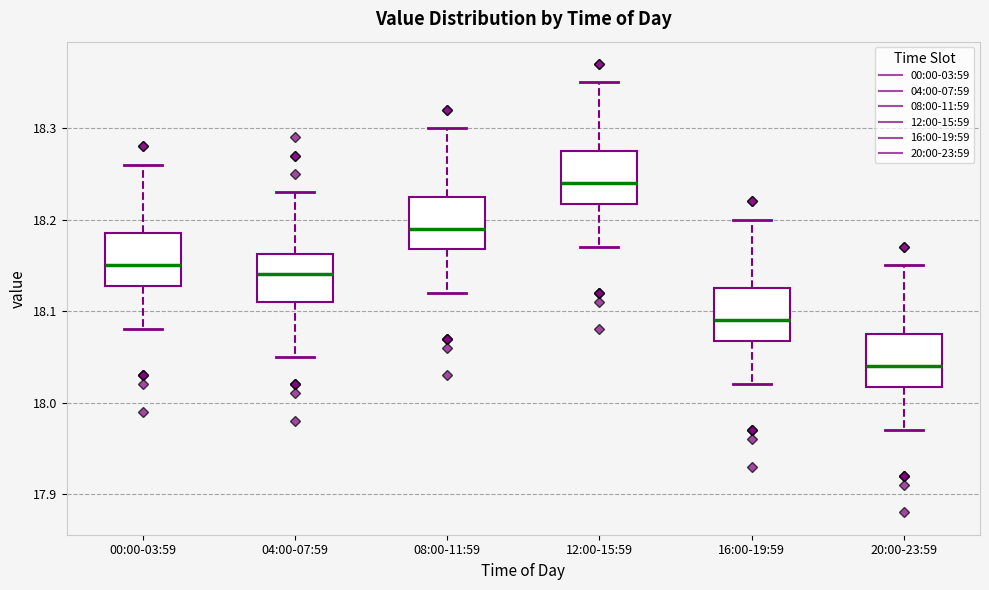

Which box's median line is the highest?

12:00-15:59